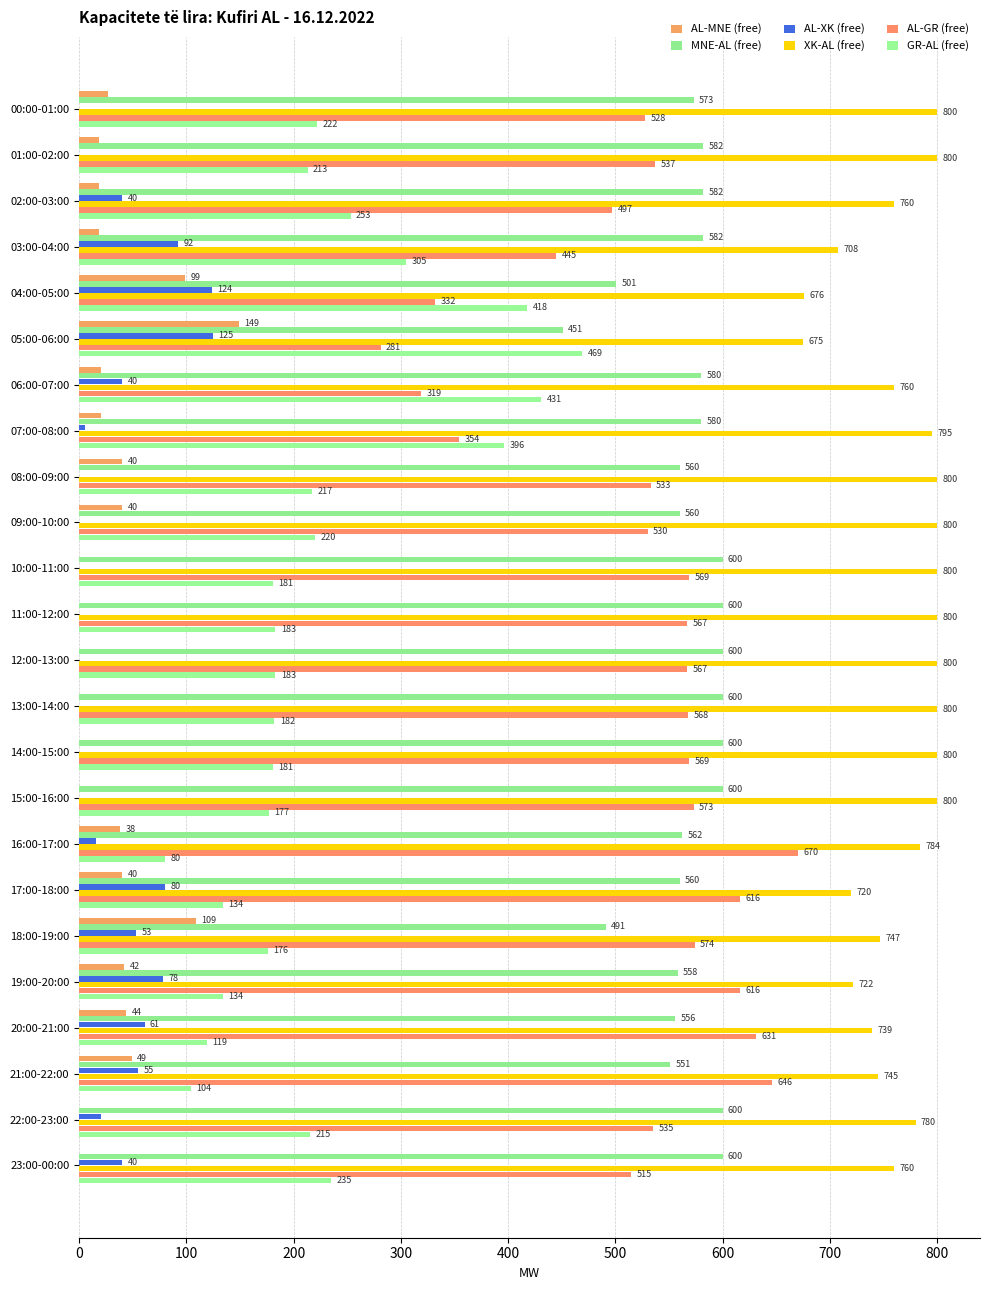

What is the greatest value displayed?

800